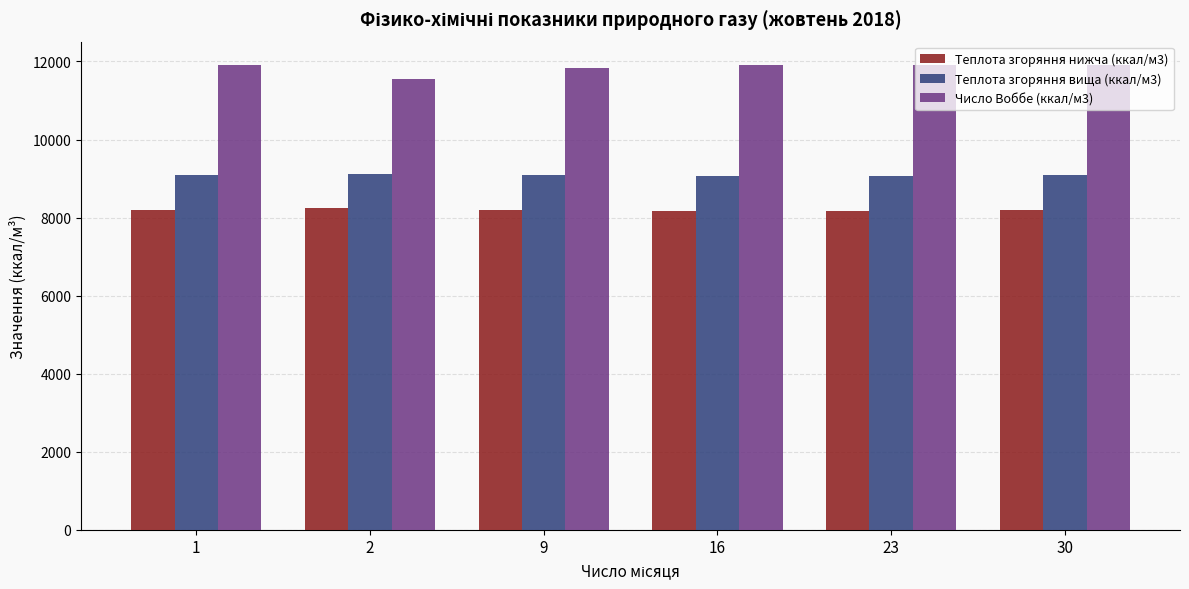

What is the spread (max minus min) of values at 30?

3710.1